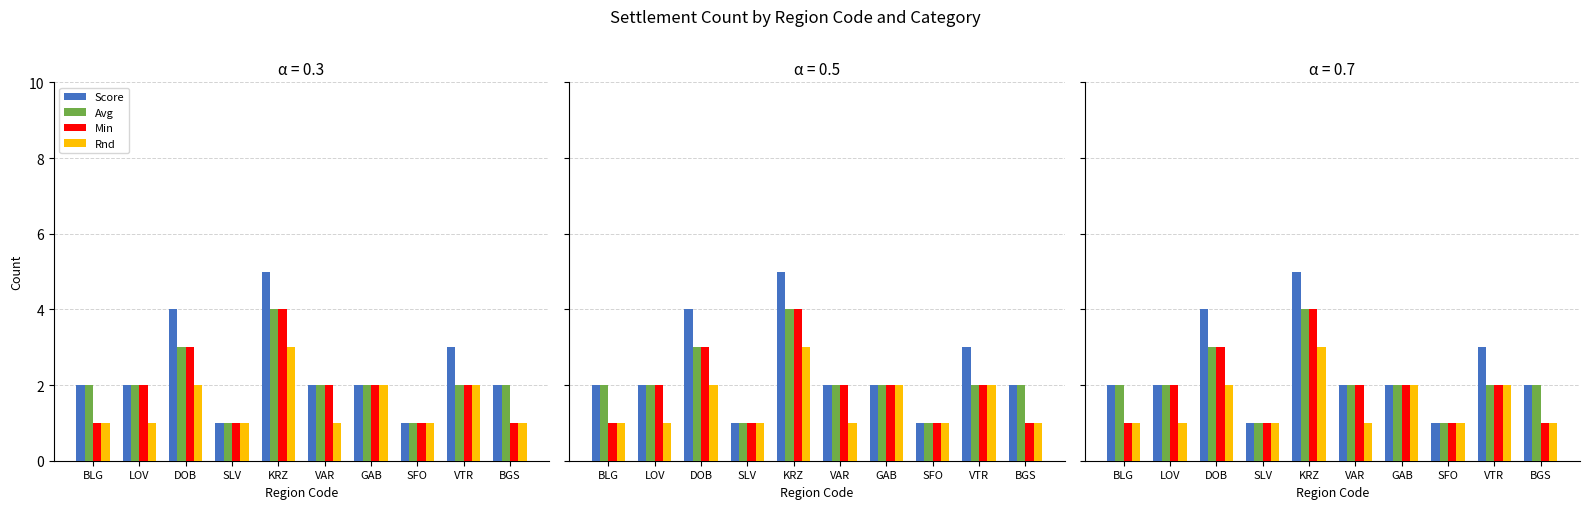

Rank the series by their maximum value, from highest to lowest.

Score, Avg, Min, Rnd